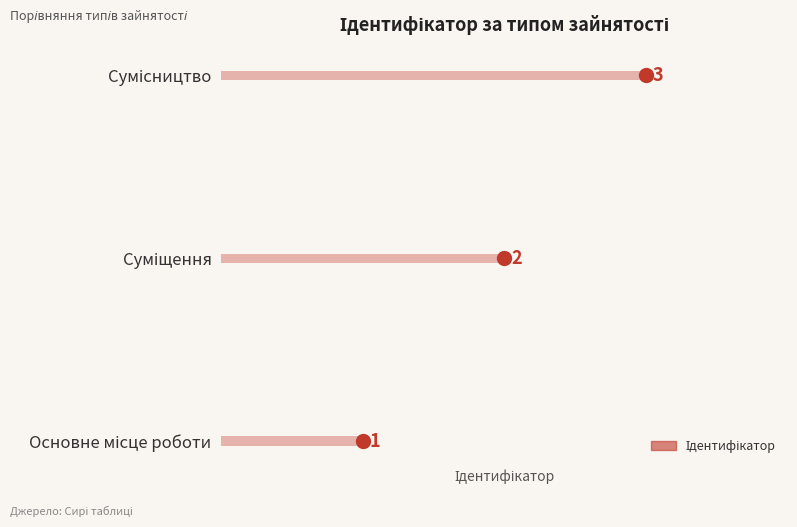

What is the difference between the maximum and minimum values?

2